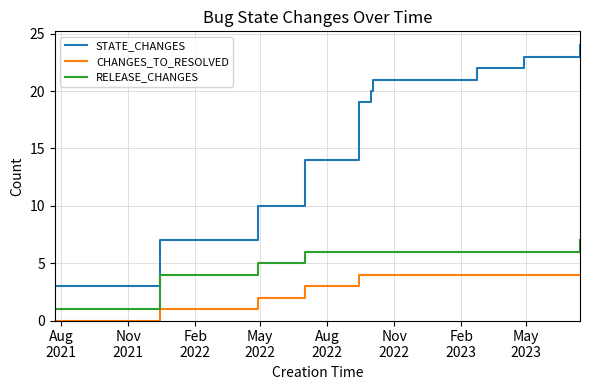

Rank the series by their average value, from lowest to highest.

CHANGES_TO_RESOLVED, RELEASE_CHANGES, STATE_CHANGES